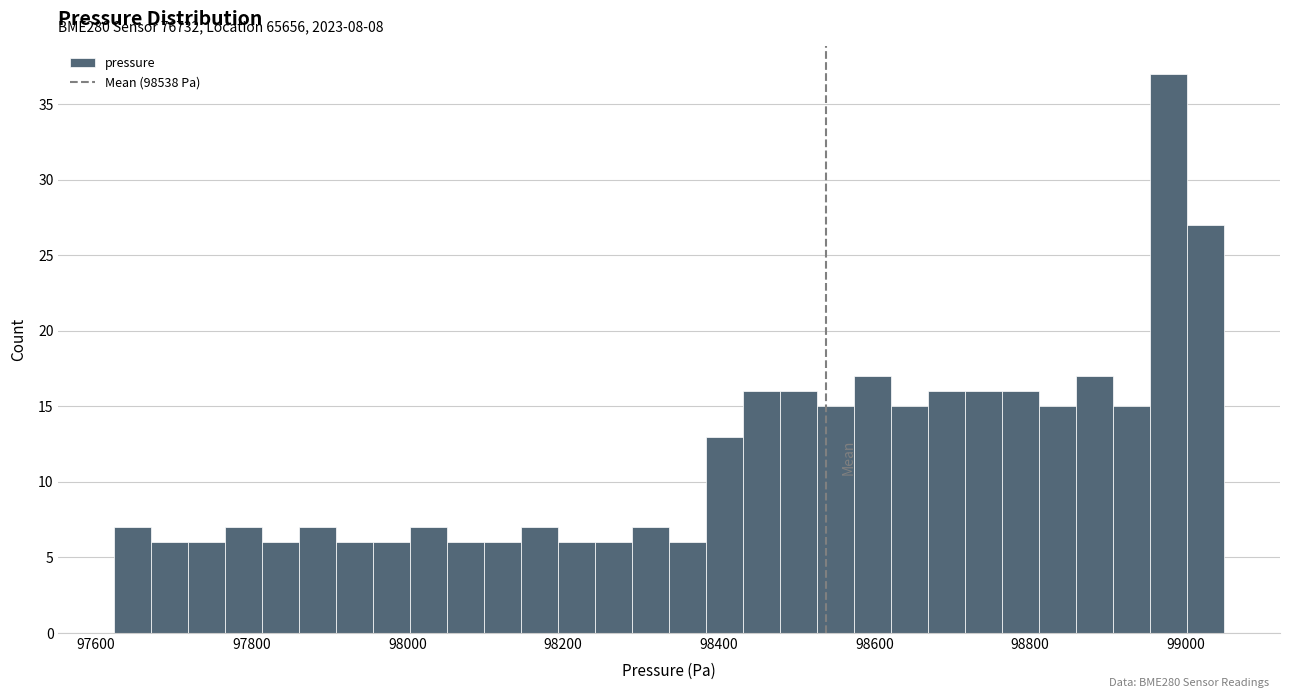

Around what value on the x-axis is the tallest bar? Give the approximate position of its centre, as read against the axis.

98980